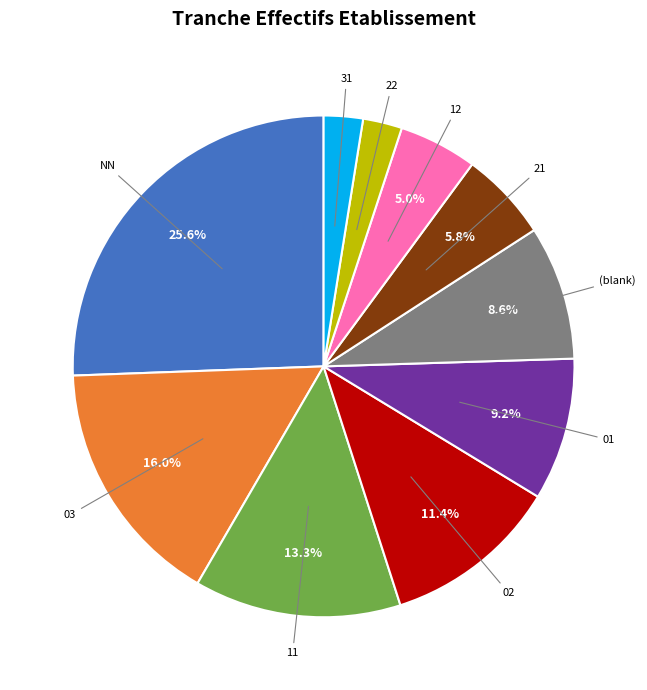

What percentage is the 21 slice, to the nearest percent?

6%